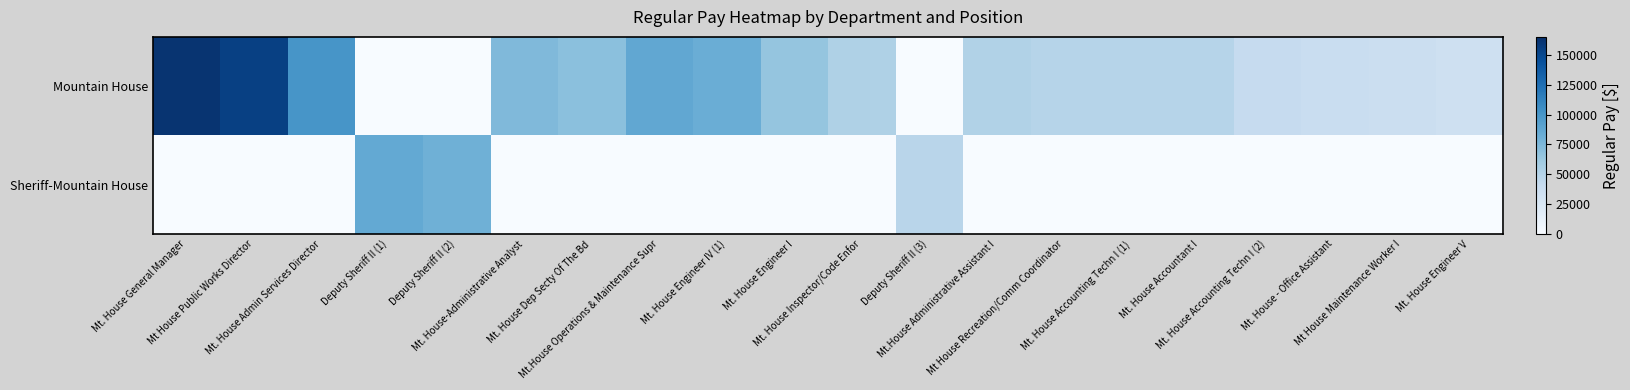

List the series in order of their peak value, highest first.

Mountain House, Sheriff-Mountain House